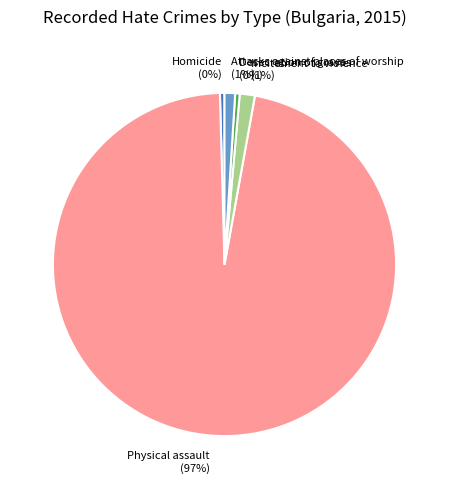

To the nearest percent, what is the average slice percentage?

20%